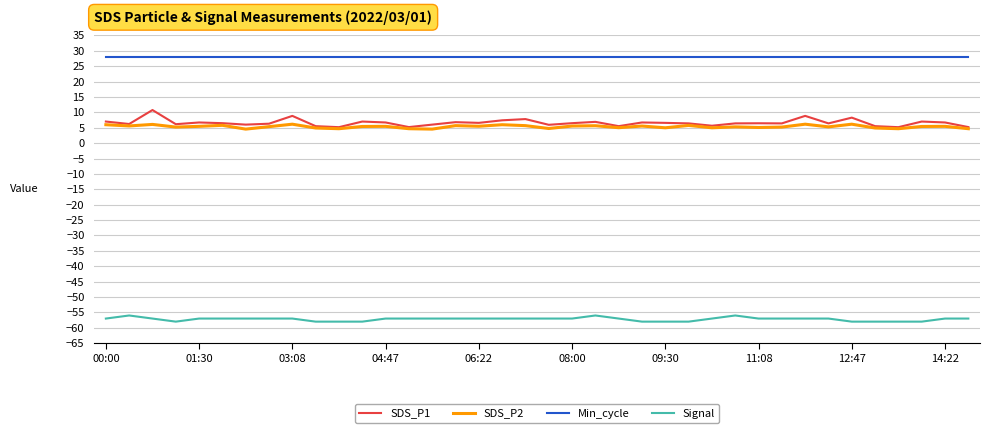

Which series has the largest range (max minus min)?

SDS_P1